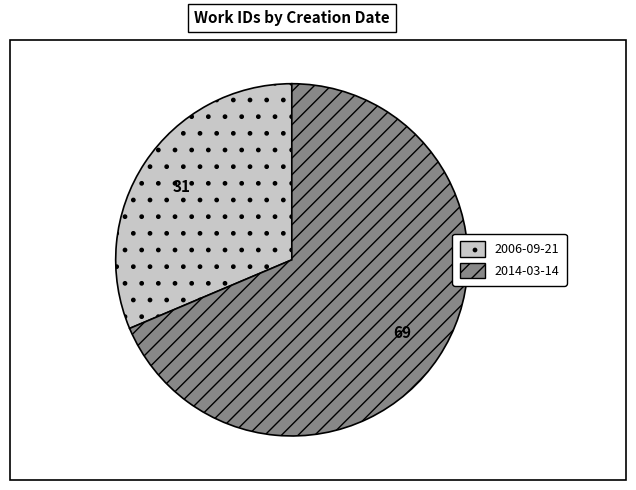

Combined, do 2006-09-21 and 2014-03-14 account for over 50%?

Yes